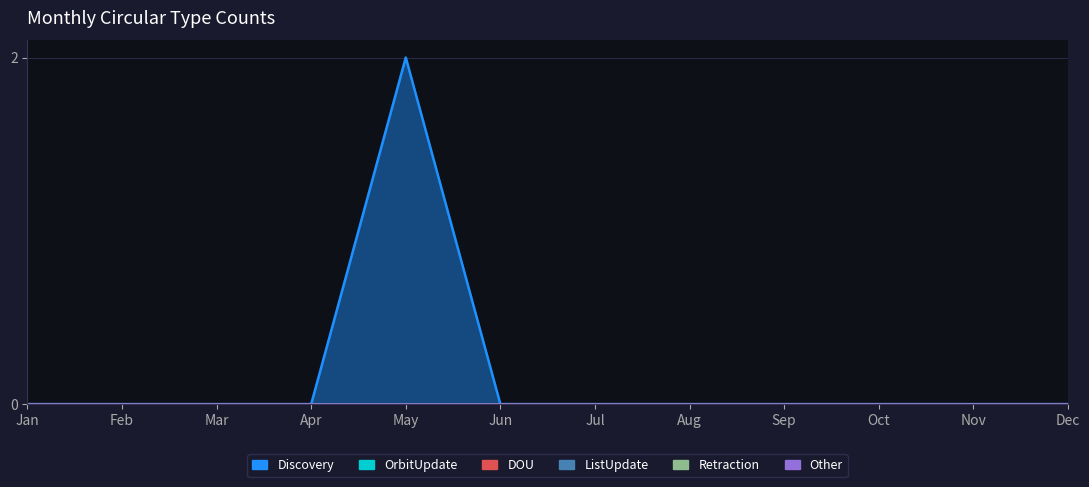

Does the chart have visible grid lines?

Yes